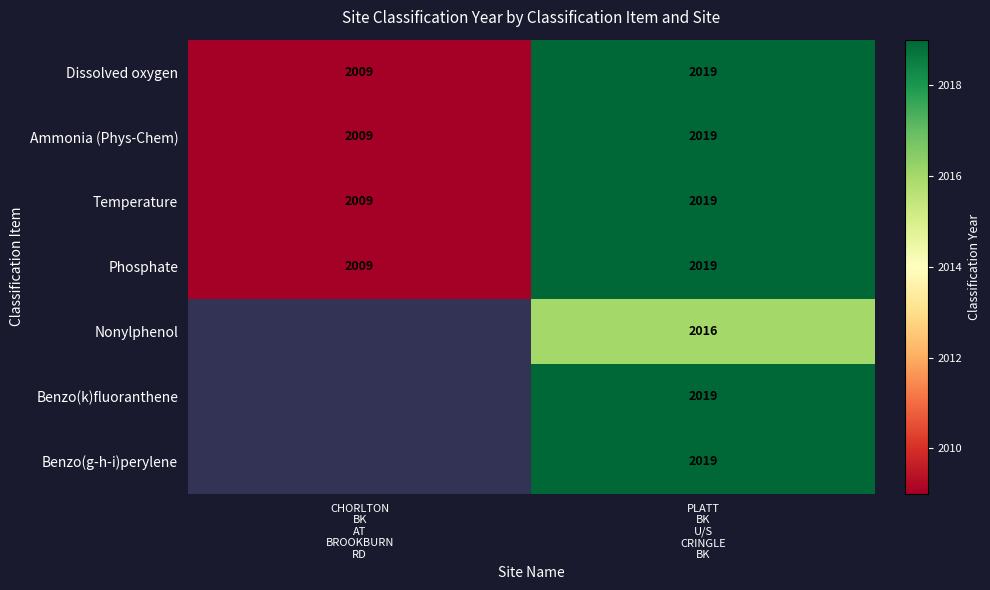

What is the maximum value for Phosphate?

2019